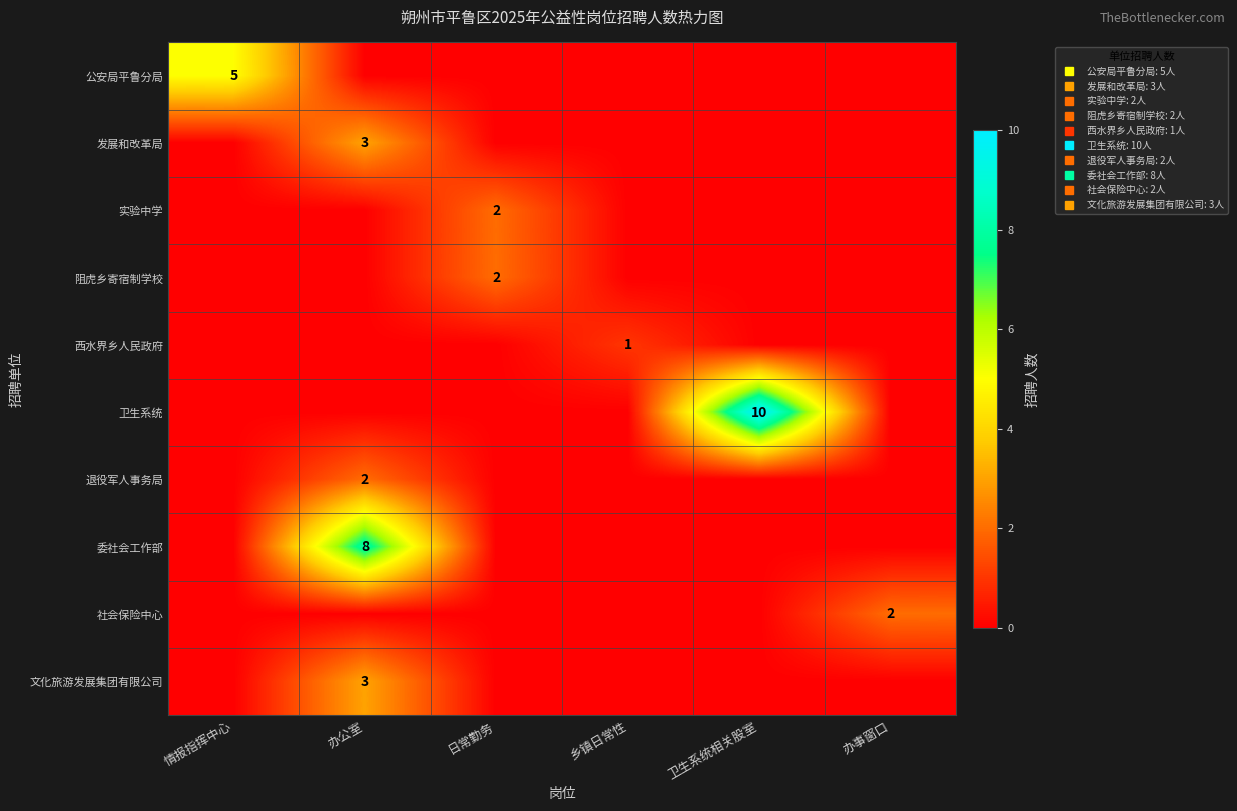

Between 办公室 and 办事窗口, which series saw the biggest shift?

委社会工作部